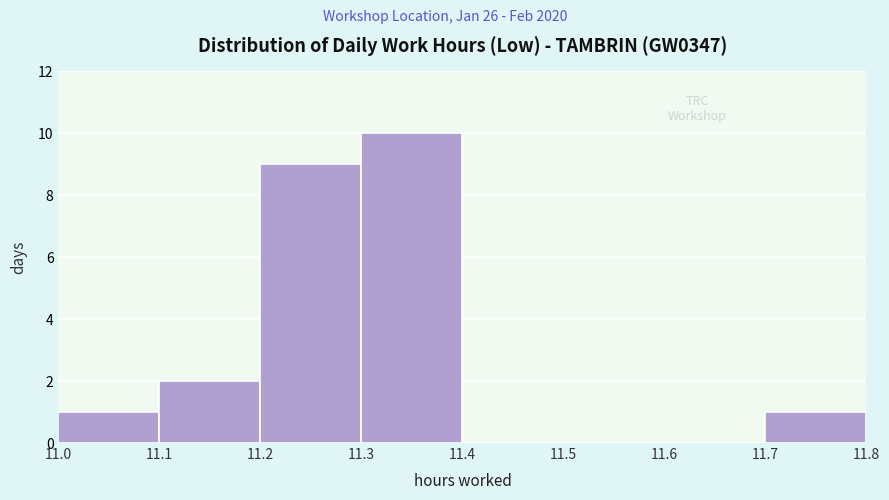

How tall is the bar that spans 11.1 to 11.2 on the x-axis? The values are not printed on the chart, so give them approximately, as read against the axis.

2